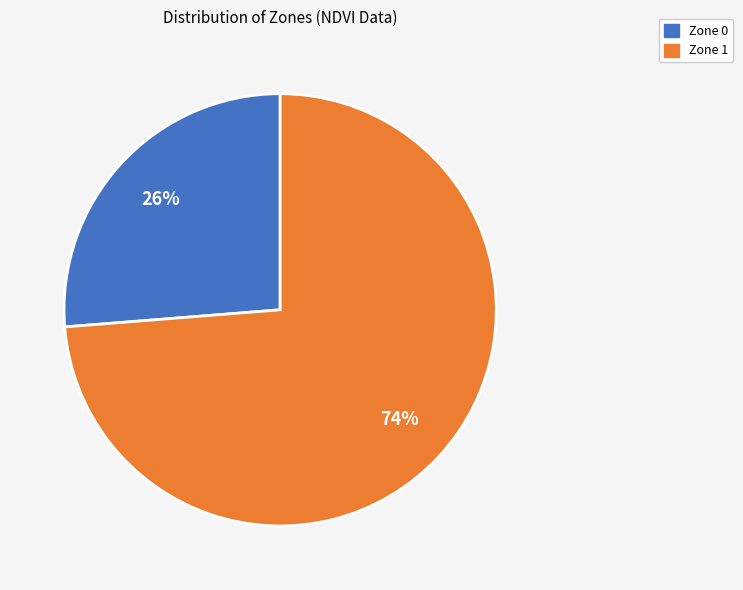

Which has a higher value, Zone 0 or Zone 1?

Zone 1